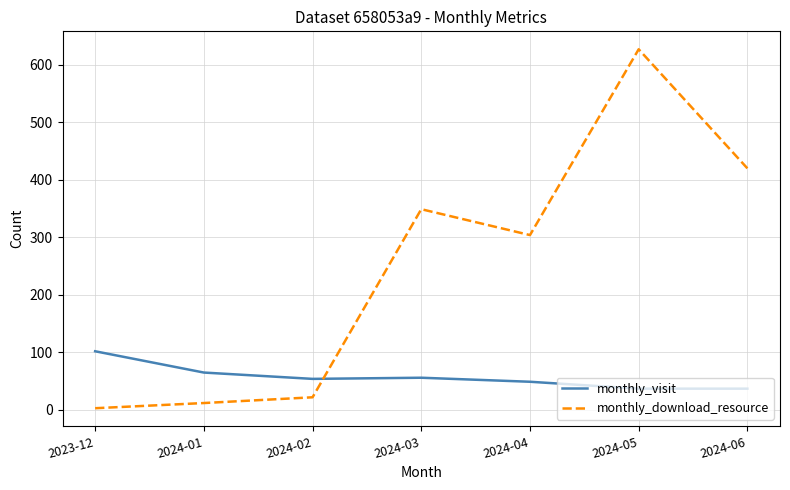

True or false: monthly_download_resource and monthly_visit intersect in this chart.

True